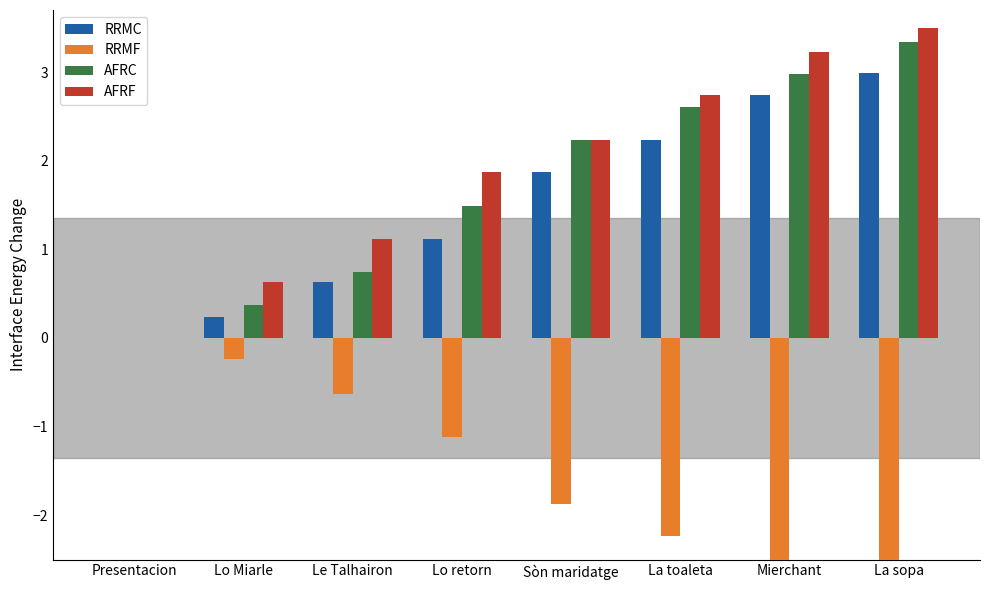

Reading left to right, transcribe all the data shown in this chart.

RRMC: 0.0	0.2	0.6	1.1	1.9	2.2	2.7	3.0
RRMF: 0.0	-0.2	-0.6	-1.1	-1.9	-2.2	-2.7	-3.0
AFRC: 0.0	0.4	0.7	1.5	2.2	2.6	3.0	3.3
AFRF: 0.0	0.6	1.1	1.9	2.2	2.7	3.2	3.5